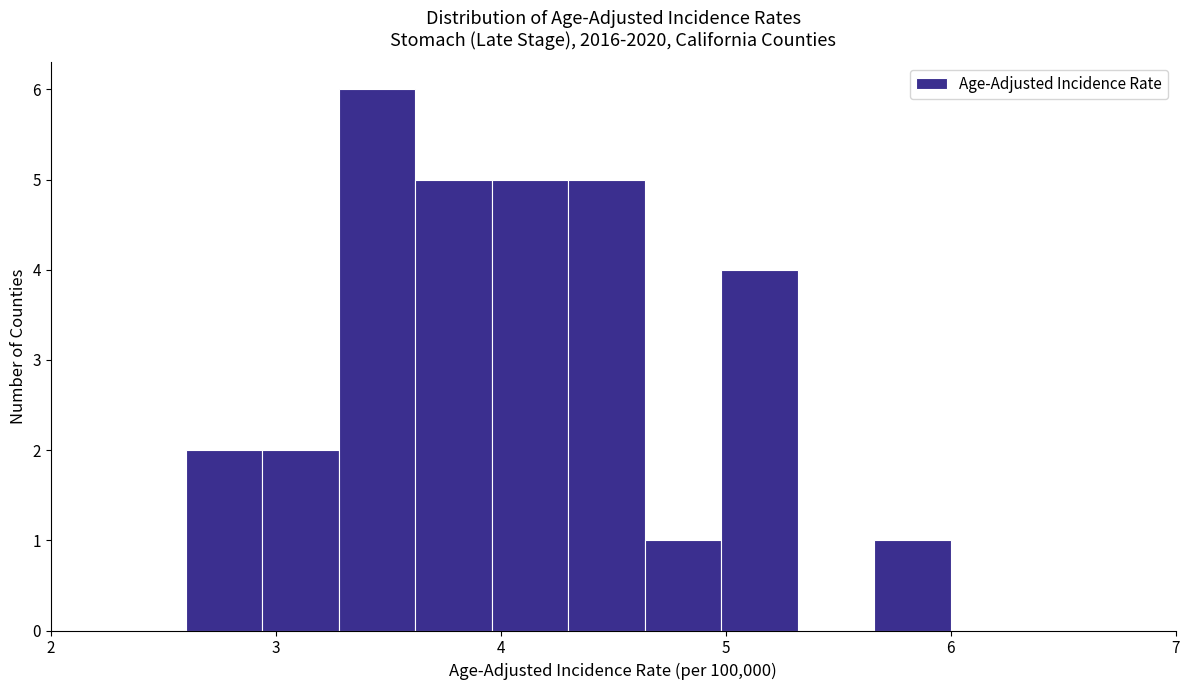

Read against the x-axis, roughly where is the centre of the tallest bar?

3.5